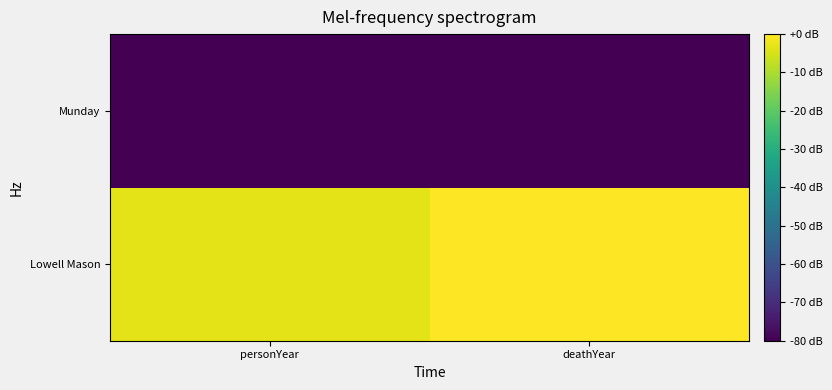

At which category is the sum across all series the highest?

deathYear